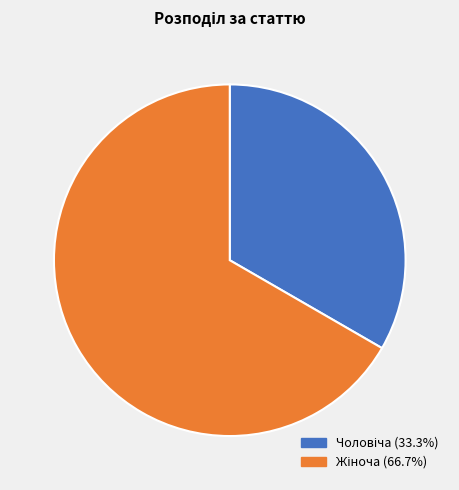

Does any single category account for the majority?

Yes